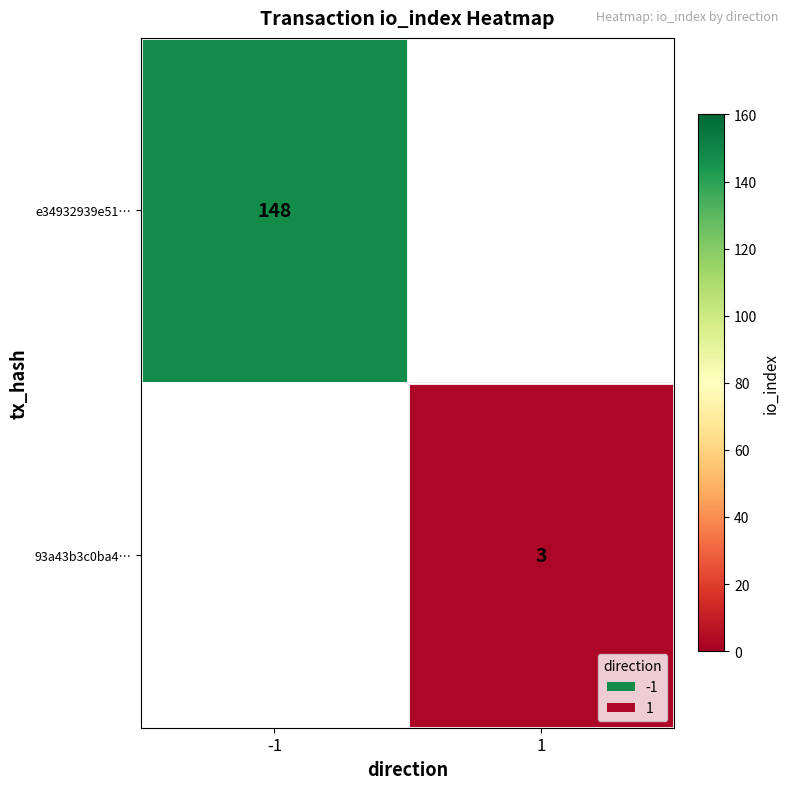

Which label corresponds to the smallest value in the chart?

1